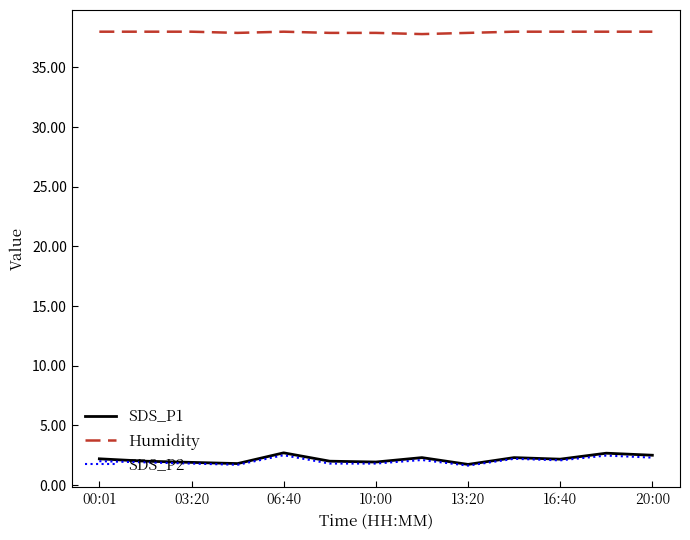

What is the minimum value for Humidity?

37.8